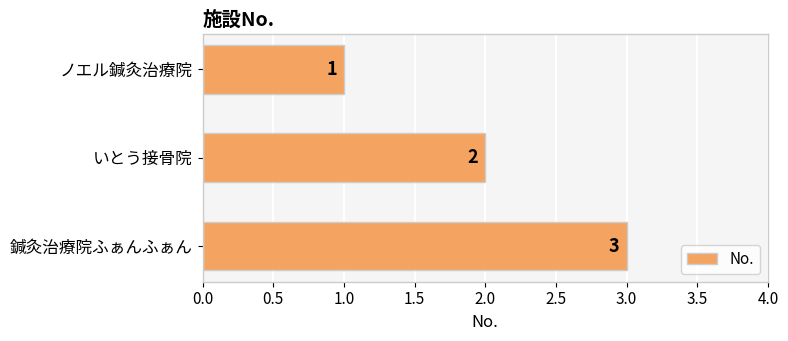

Rank the categories by value from highest to lowest.

鍼灸治療院ふぁんふぁん, いとう接骨院, ノエル鍼灸治療院